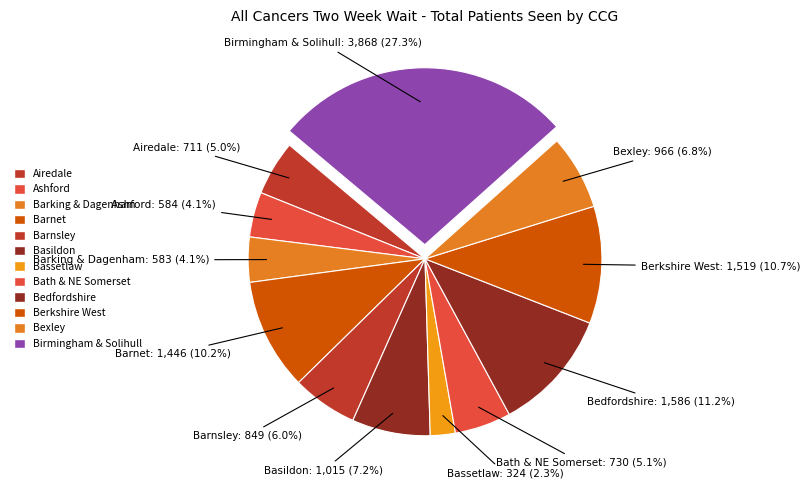

Does any single category account for the majority?

No